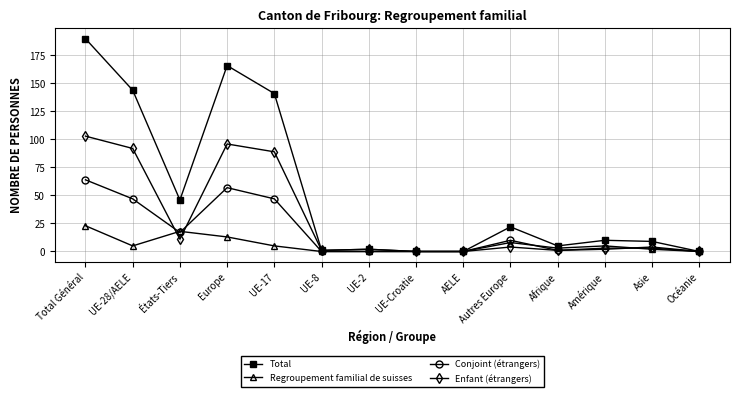

What is the value of the Total point at the 11th from the left?

5